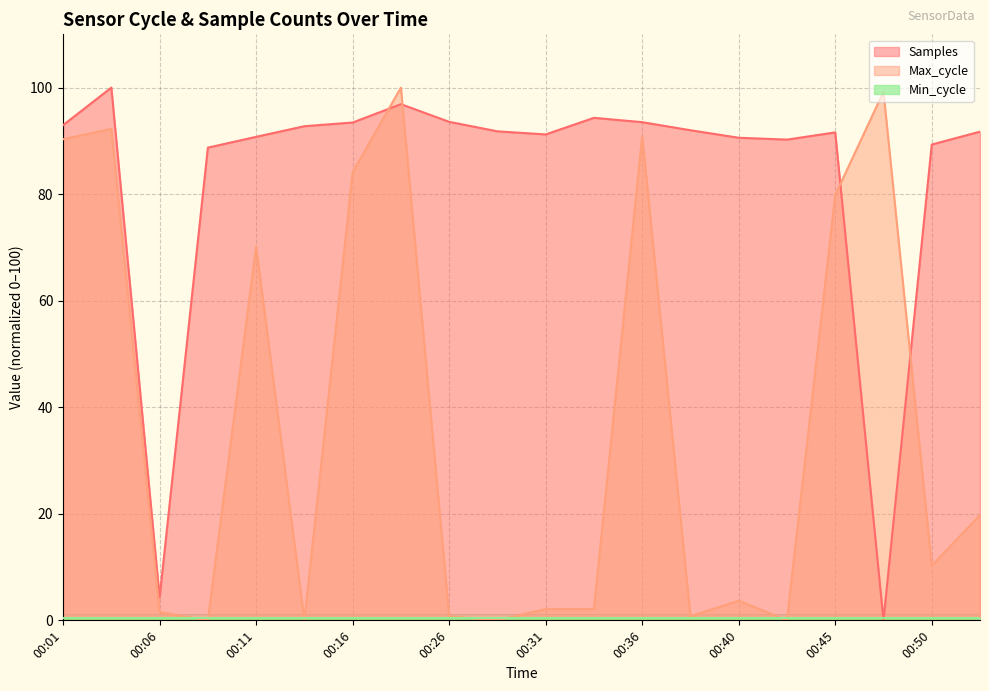

Where does the Max_cycle series first go above 10?

00:01